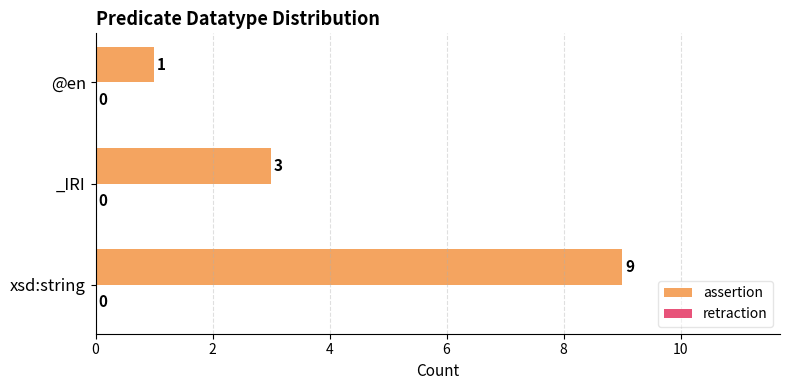

Reading top to bottom, extract all data points from this chart.

@en=1	_IRI=3	xsd:string=9